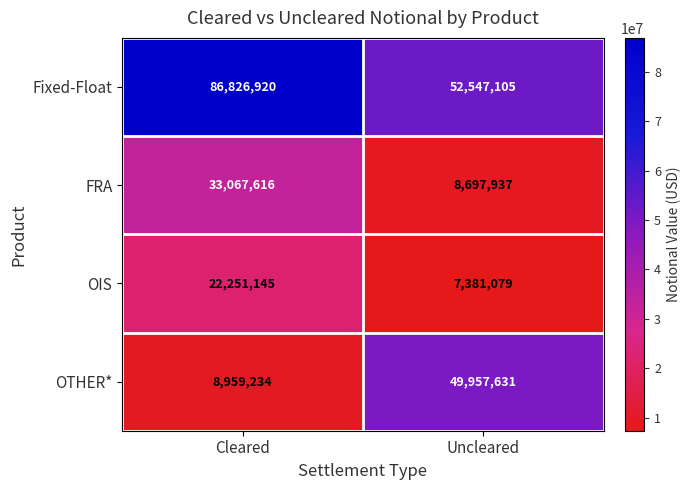

What is the sum of all Fixed-Float values?

139374025